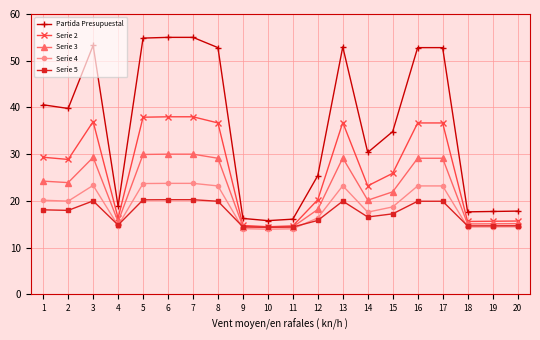

What is the difference between the highest and lowest values at 19?

3.3